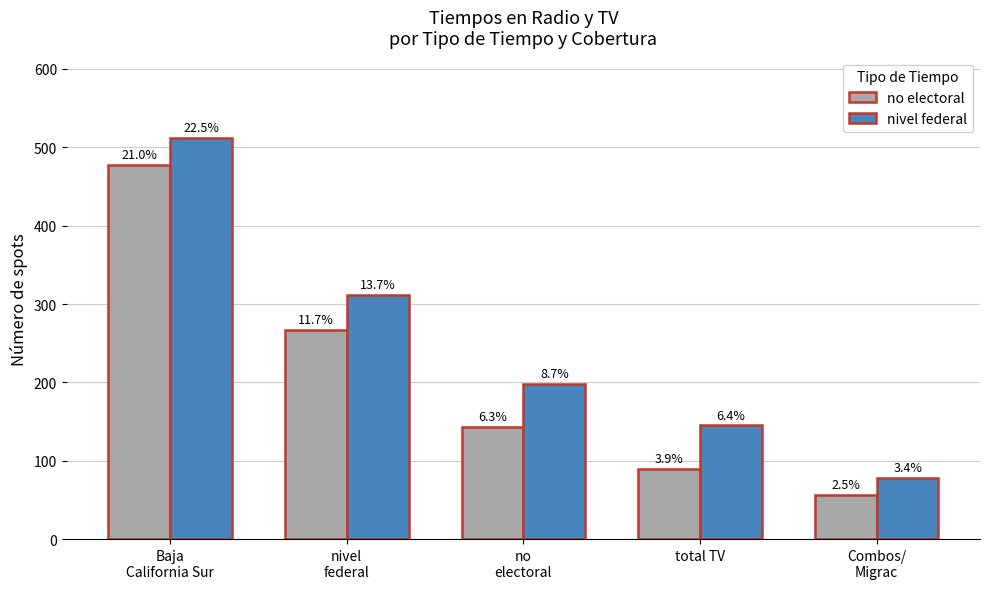

Rank the series by their average value, from highest to lowest.

nivel federal, no electoral